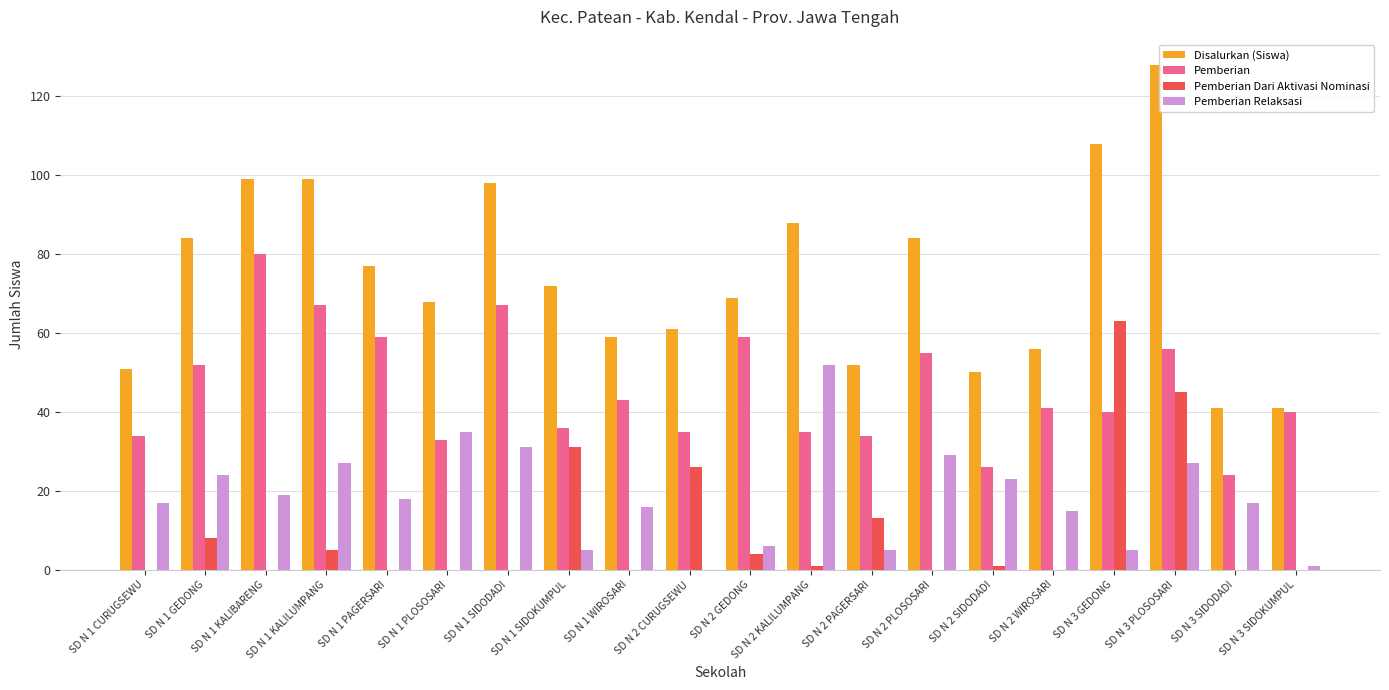

How many groups of bars are there?

20